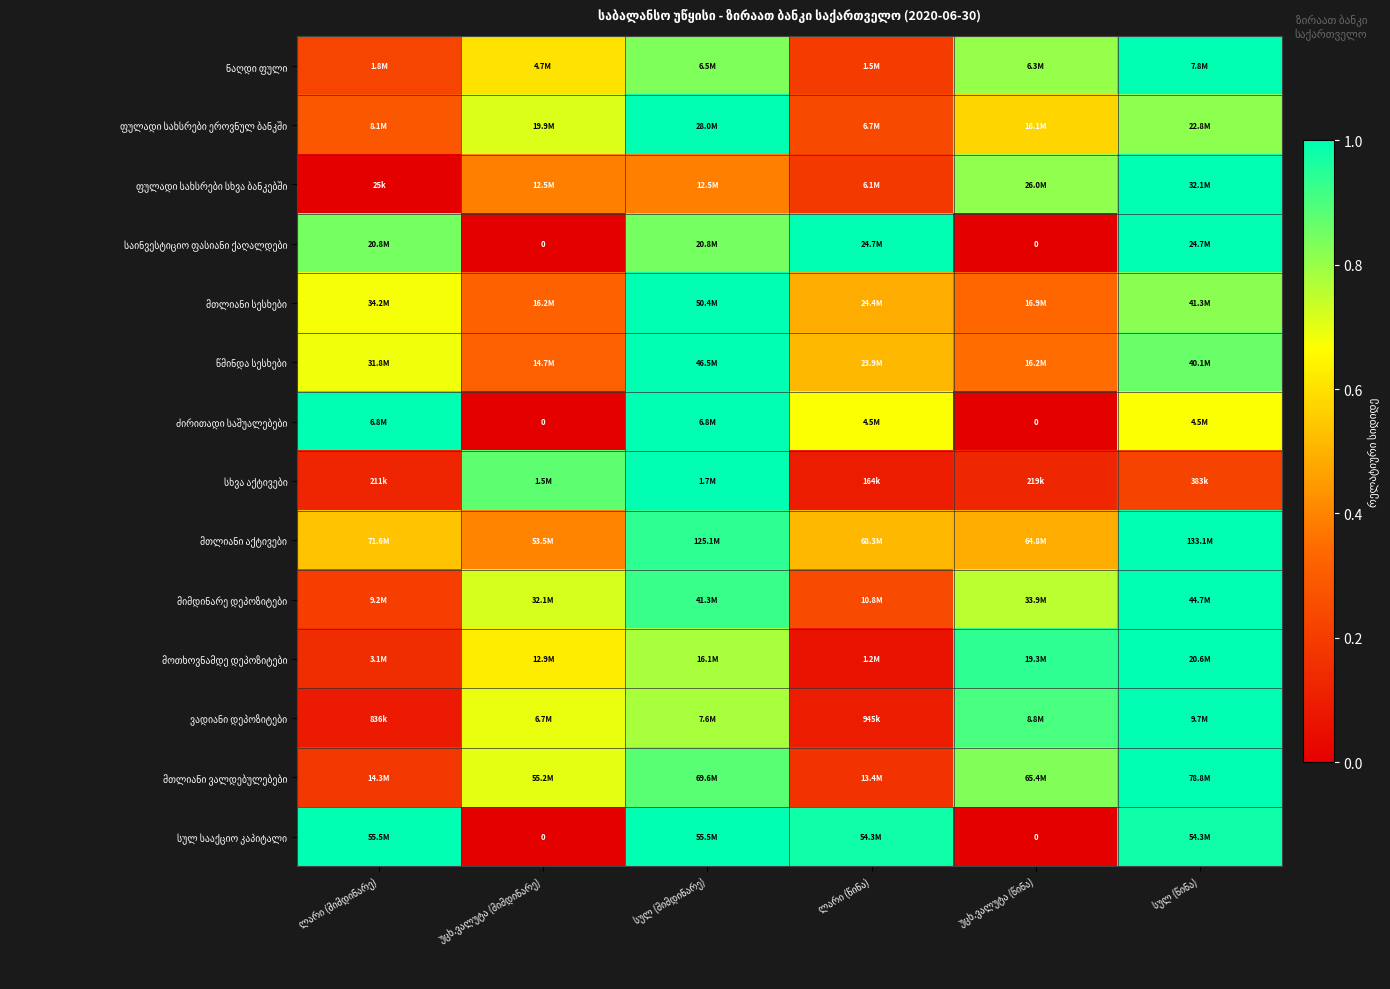

Rank the categories by ვადიანი დეპოზიტები value from lowest to highest.

ლარი (მიმდინარე), ლარი (წინა), უცხ.ვალუტა (მიმდინარე), სულ (მიმდინარე), უცხ.ვალუტა (წინა), სულ (წინა)